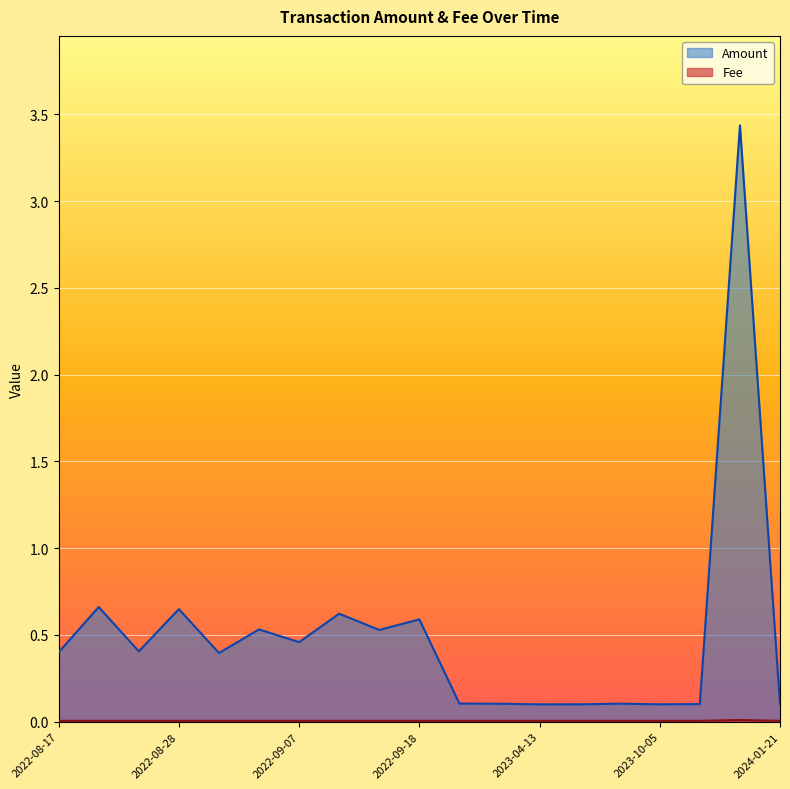

What is the spread (max minus min) of values at 2022-08-21?

0.7